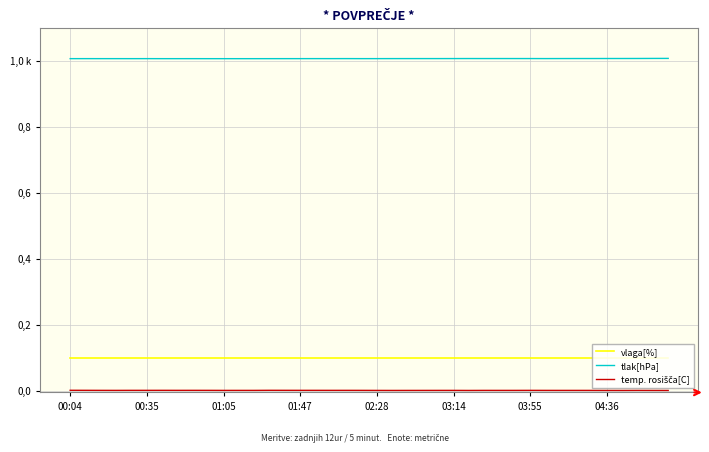

How many series are shown in this chart?

3